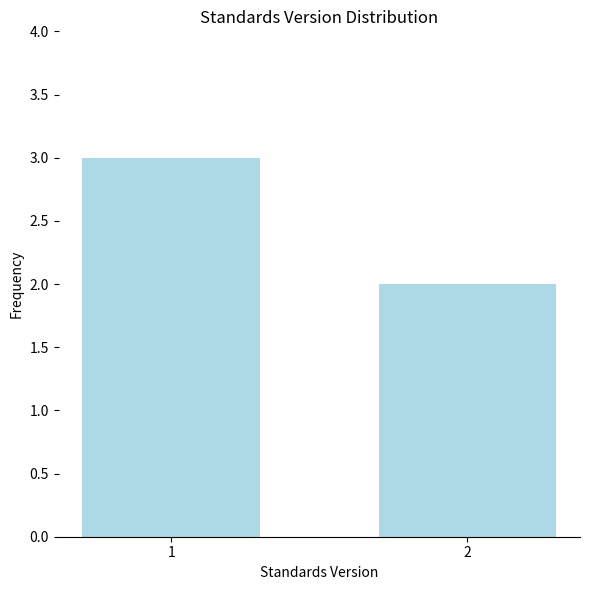

List the labels in order of value, smallest first.

2, 1